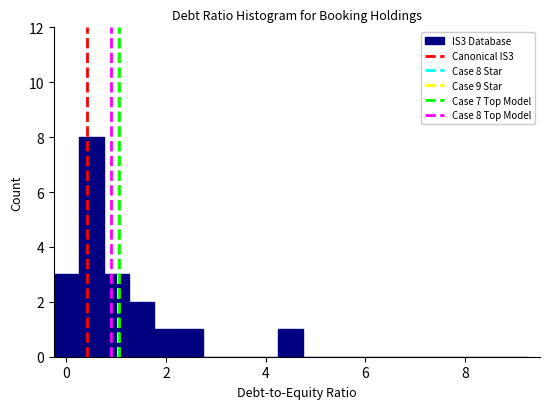

Read against the x-axis, roughly where is the centre of the tallest bar?

0.6